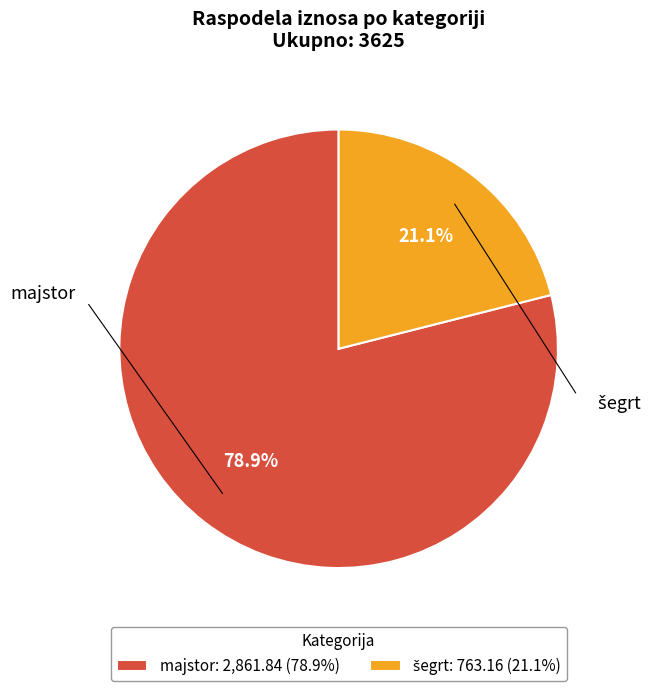

To the nearest percent, what is the average slice percentage?

50%